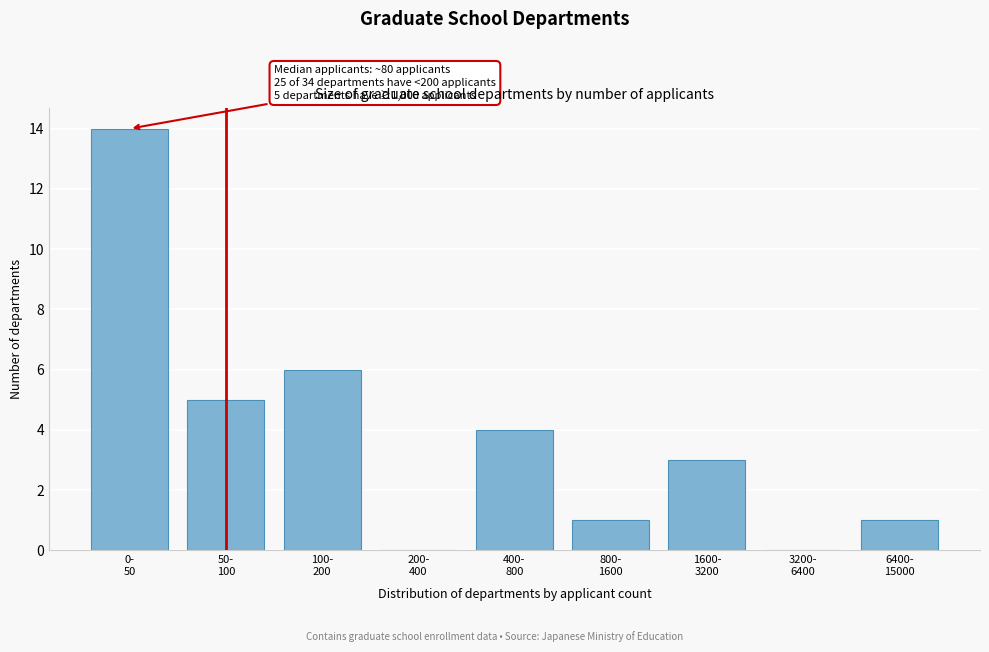

What is the greatest value displayed?

14